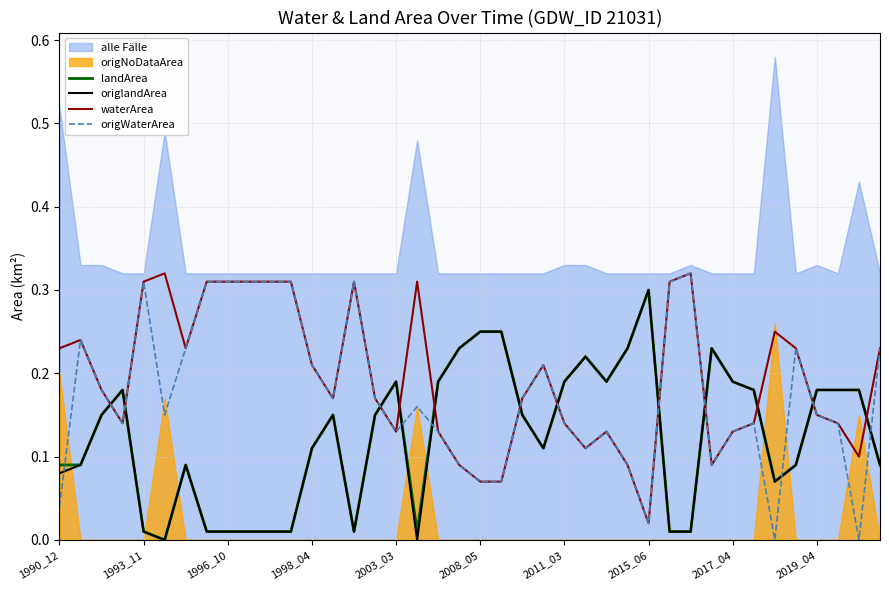

How many intersections are there between landArea and origWaterArea?

13